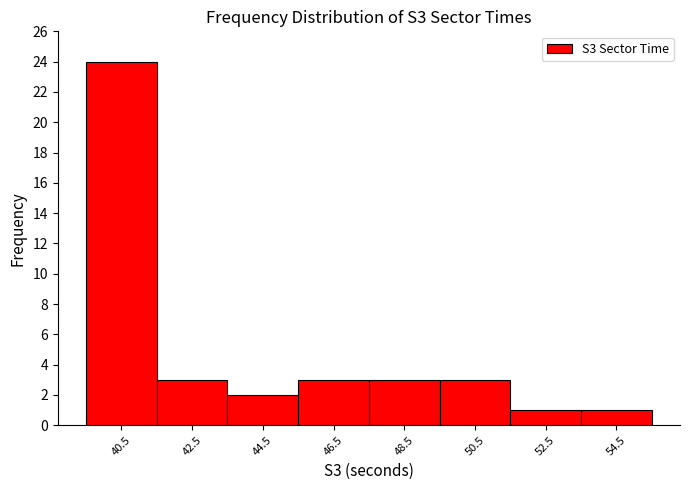

What is the height of the bar covering 49.5 to 51.5 on the x-axis? The values are not printed on the chart, so give them approximately, as read against the axis.

3